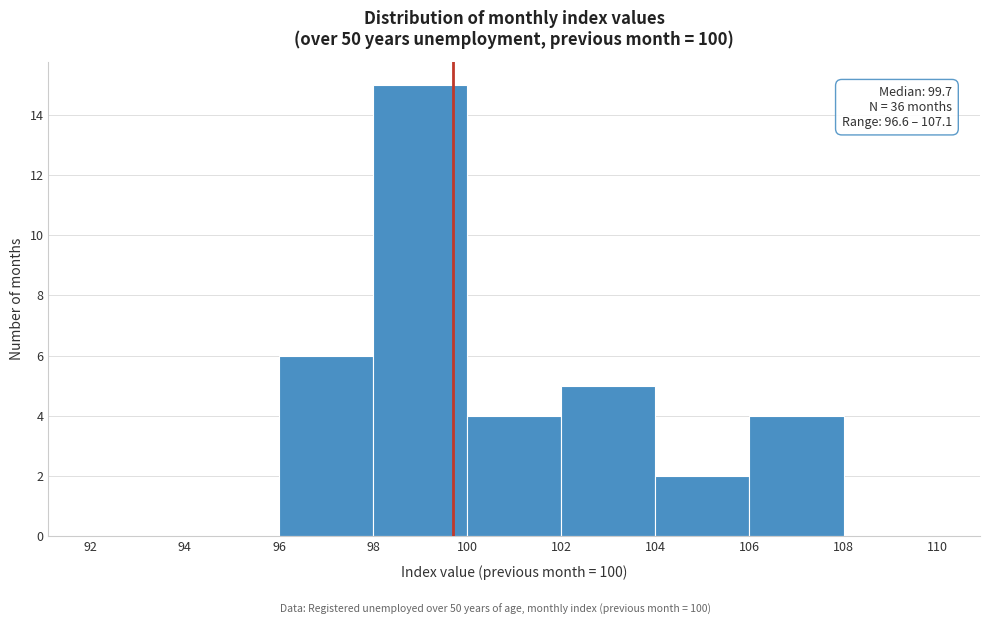

Over which range of the x-axis is the bar tallest?

98 to 100